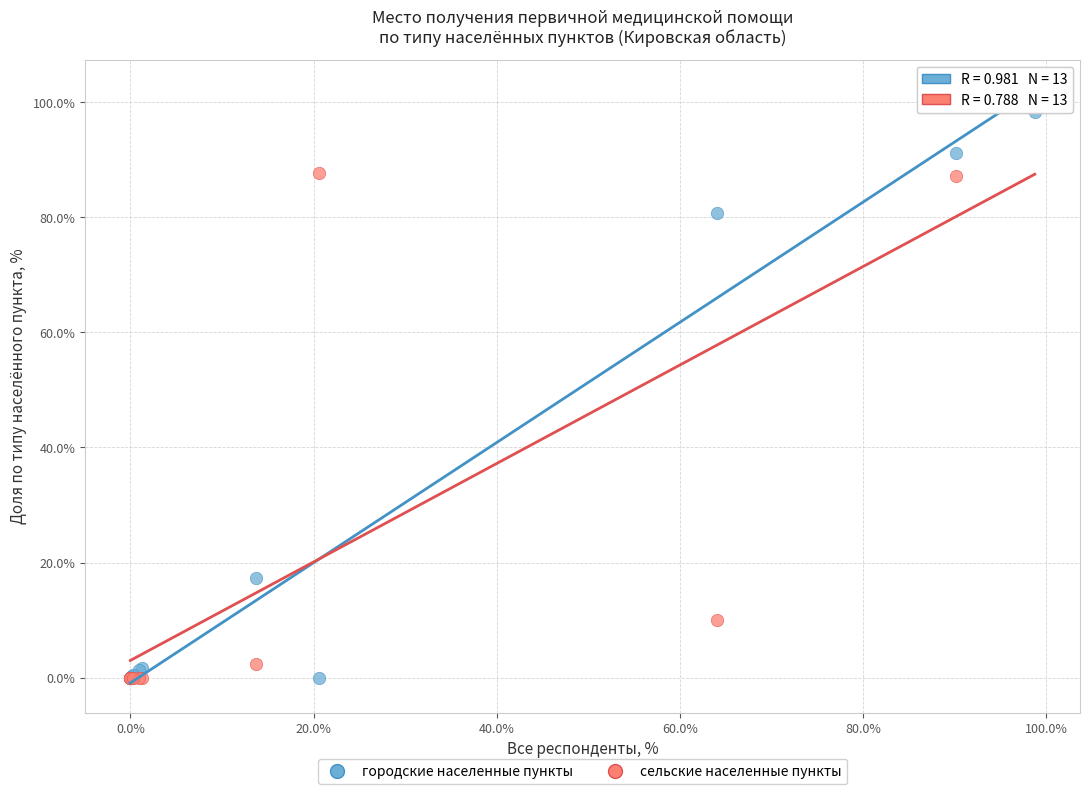

In the сельские населенные пункты series, what Y value is closest to 50?

87.2